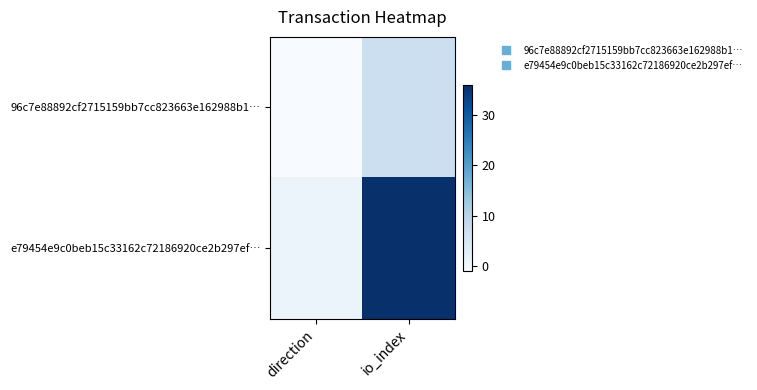

Which series has the largest total across all categories?

e79454e9c0beb15c33162c72186920ce2b297ef…